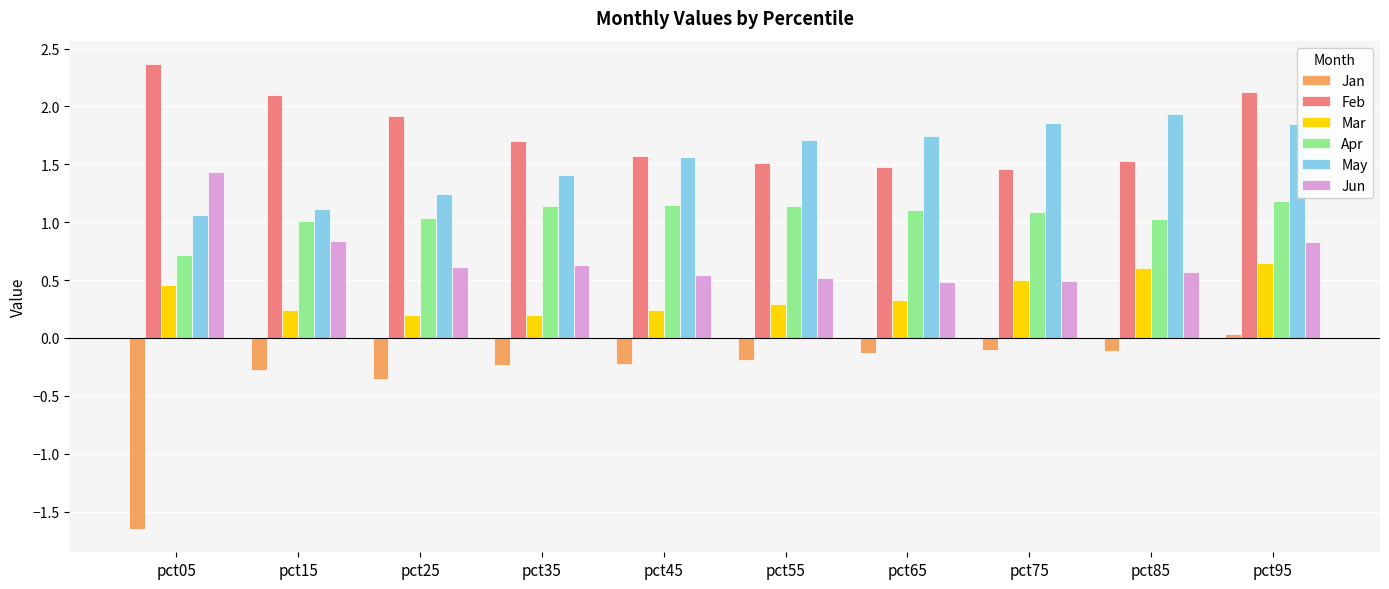

True or false: Apr has a value of 1.1 at pct75.

True